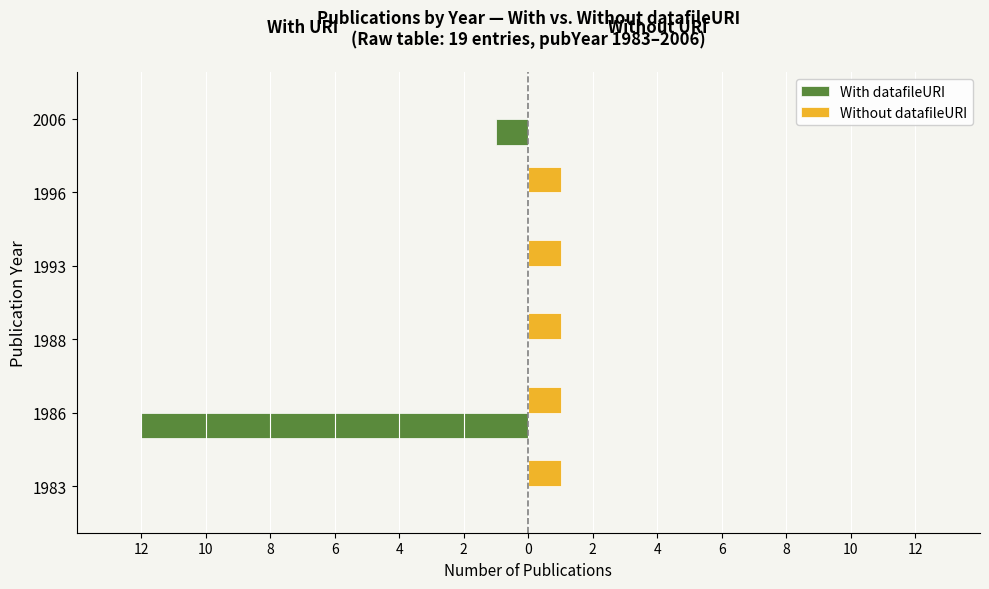

What are all the series names shown in the legend?

With datafileURI, Without datafileURI